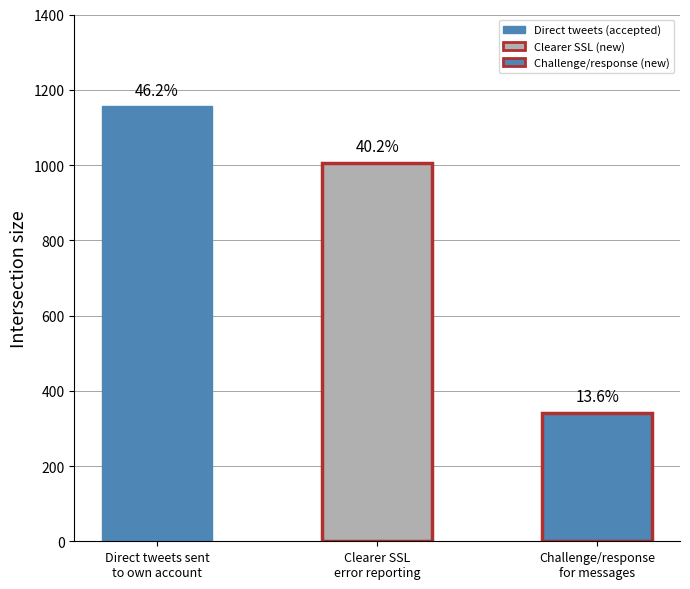

Which has a higher value, Direct tweets sent
to own account or Challenge/response
for messages?

Direct tweets sent
to own account